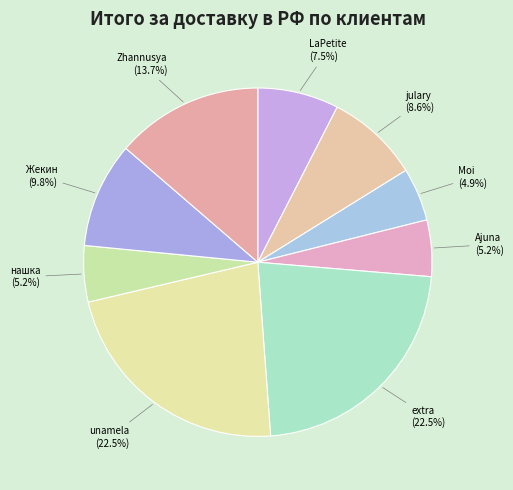

Is there any slice that represents more than half of the pie?

No